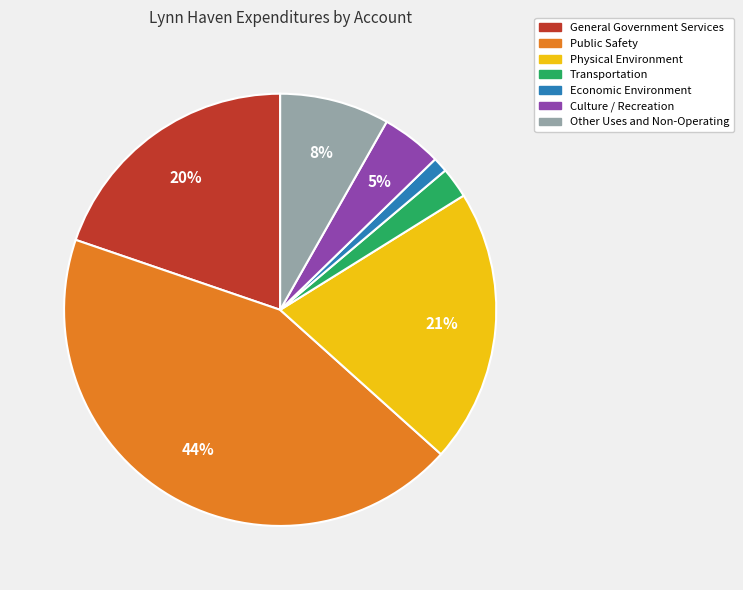

To the nearest percent, what portion does Physical Environment represent?

21%